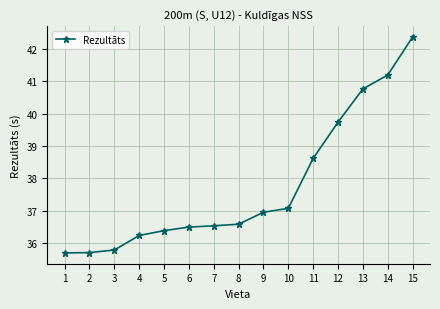

Reading left to right, list all the values displayed in this chart.

1=35.7	2=35.7	3=35.8	4=36.2	5=36.4	6=36.5	7=36.5	8=36.6	9=37.0	10=37.1	11=38.6	12=39.7	13=40.8	14=41.2	15=42.4